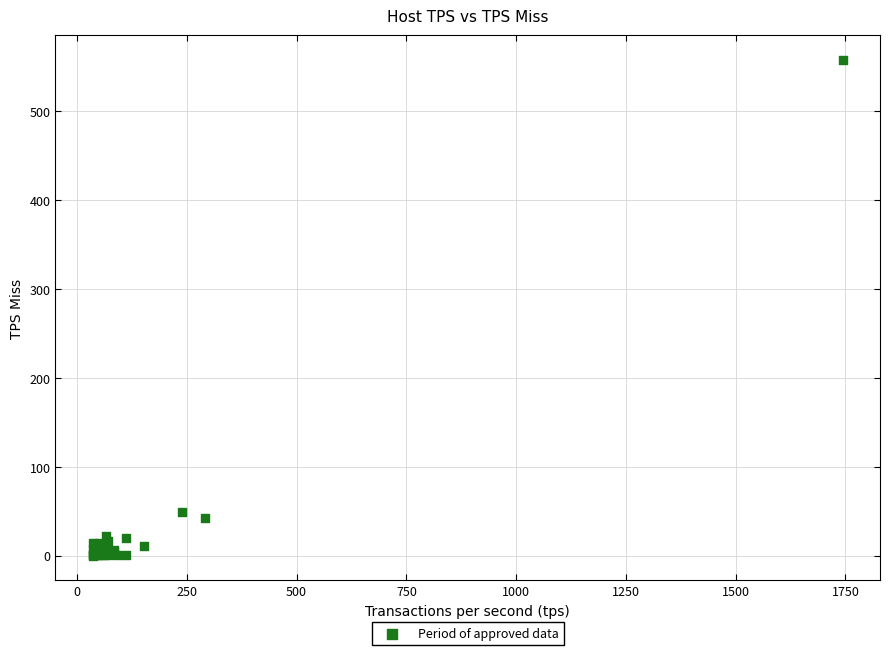

What Y value in the scatter plot is closest to 278?

48.7